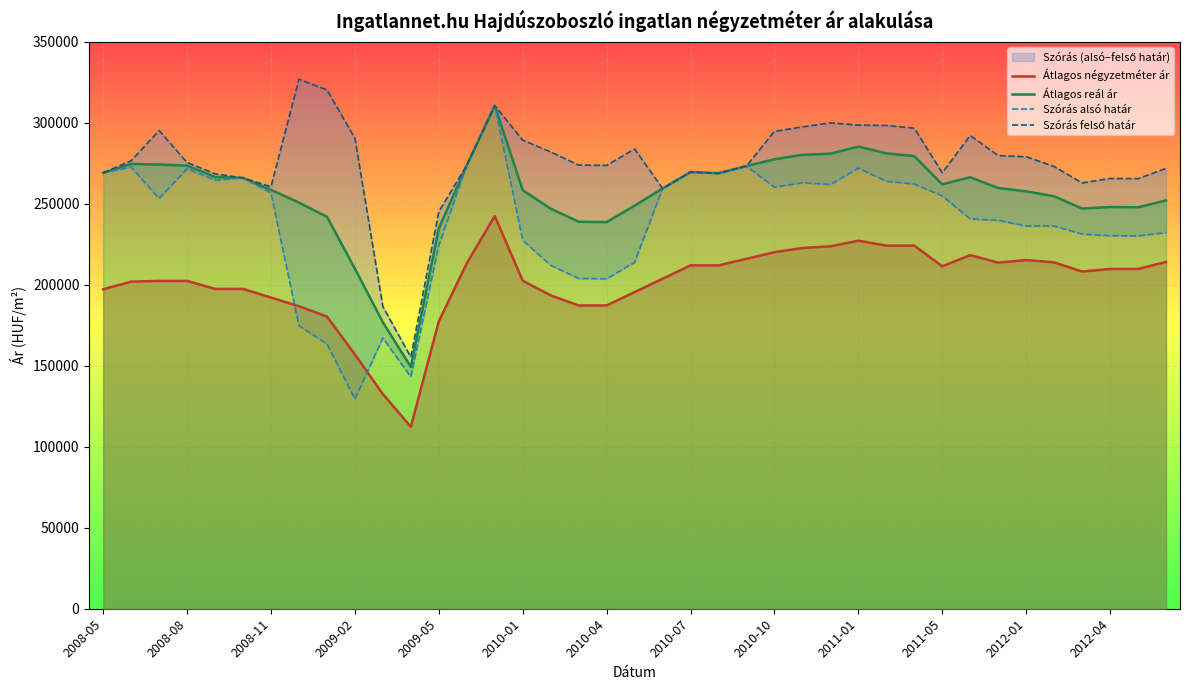

What is the difference between the maximum and minimum values in the Szórás felső határ series?

171528